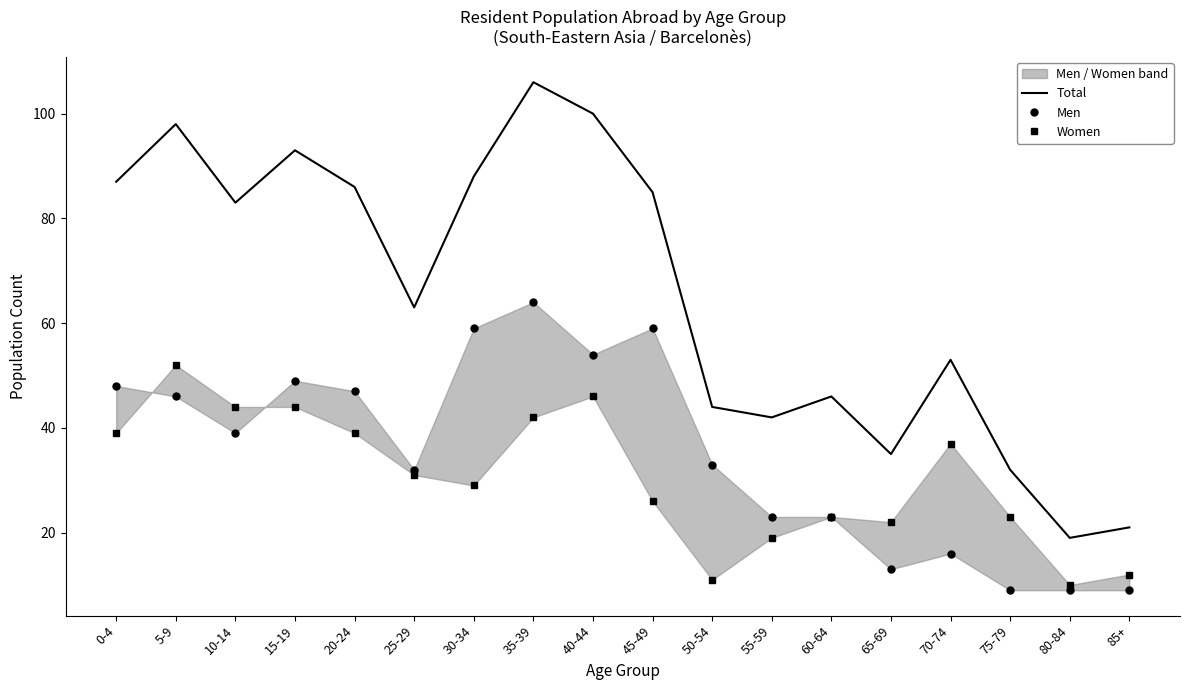

At 25-29, list the series in order from smallest to largest.

Women, Men, Total